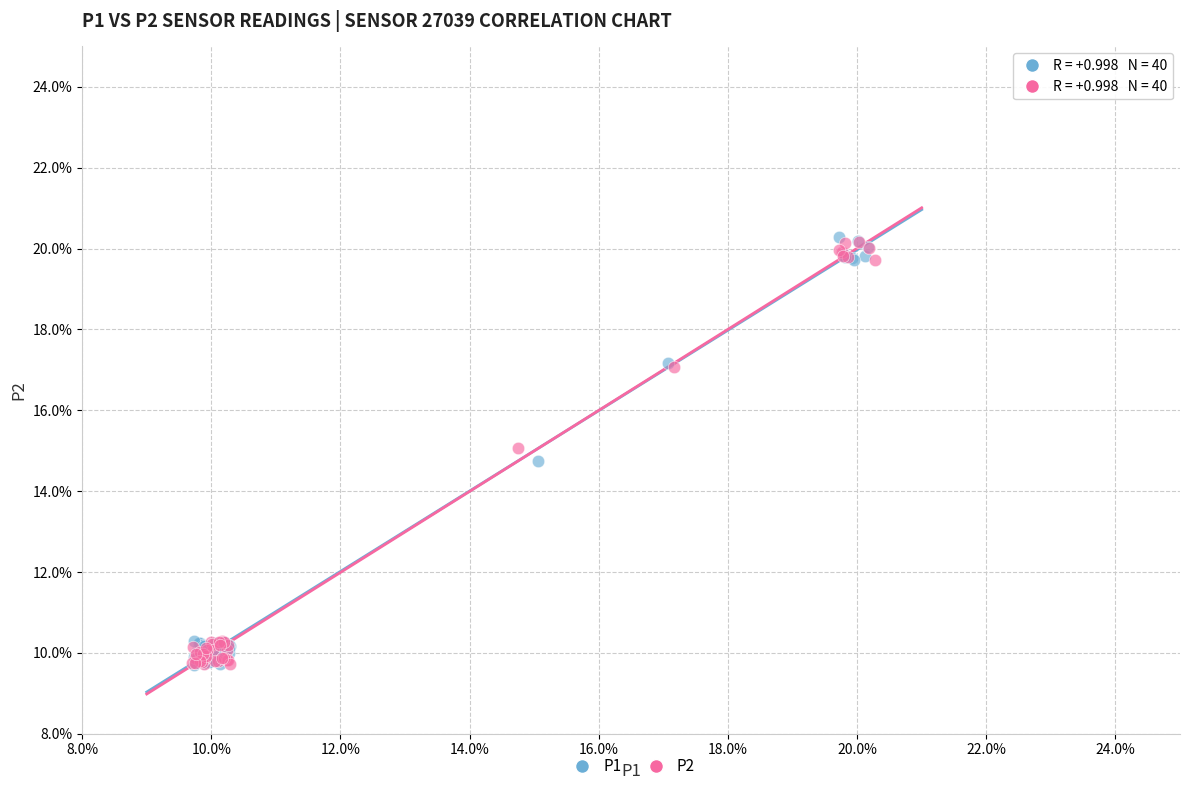

What are all the series names shown in the legend?

P1, P2